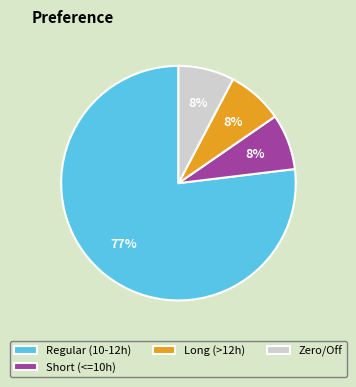

Does any single category account for the majority?

Yes